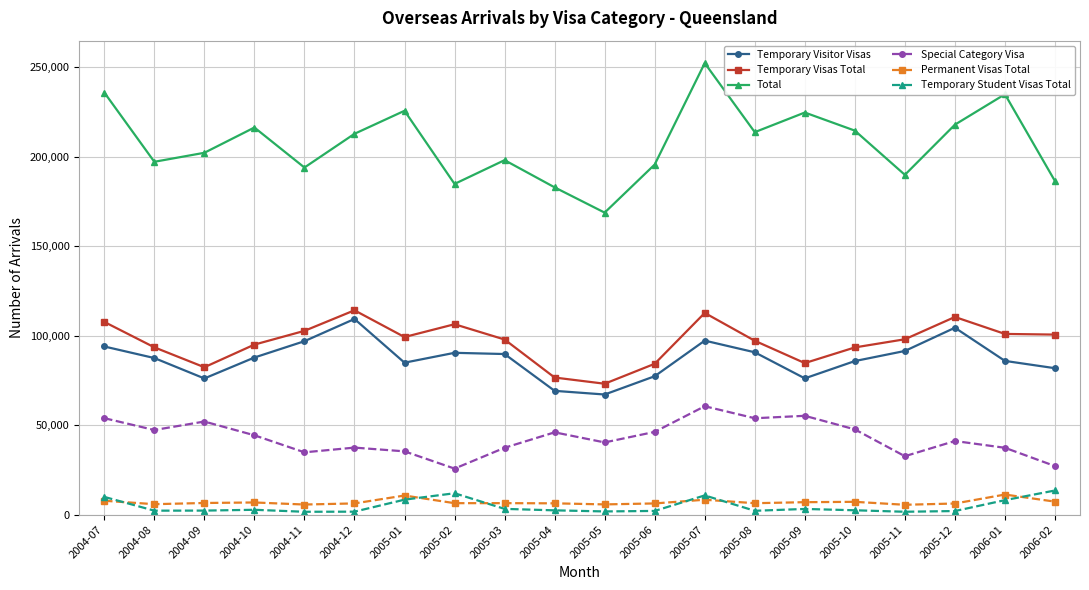

At which category does Temporary Visas Total reach its first local valley?

2004-09